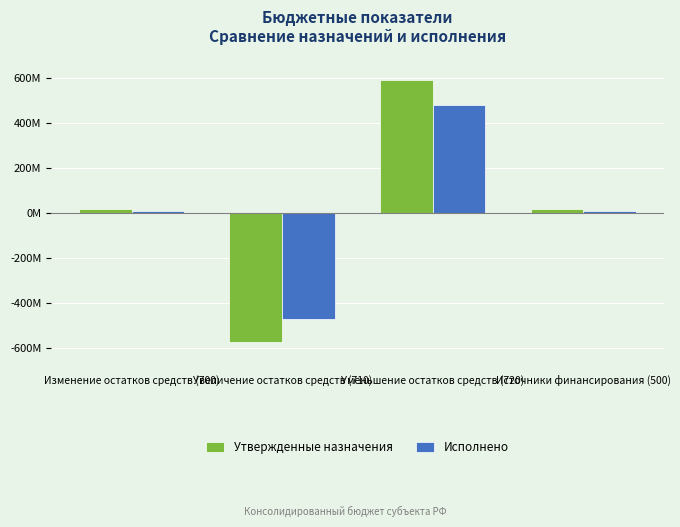

What is the difference between the highest and lowest values at Источники финансирования (500)?

10508971.3